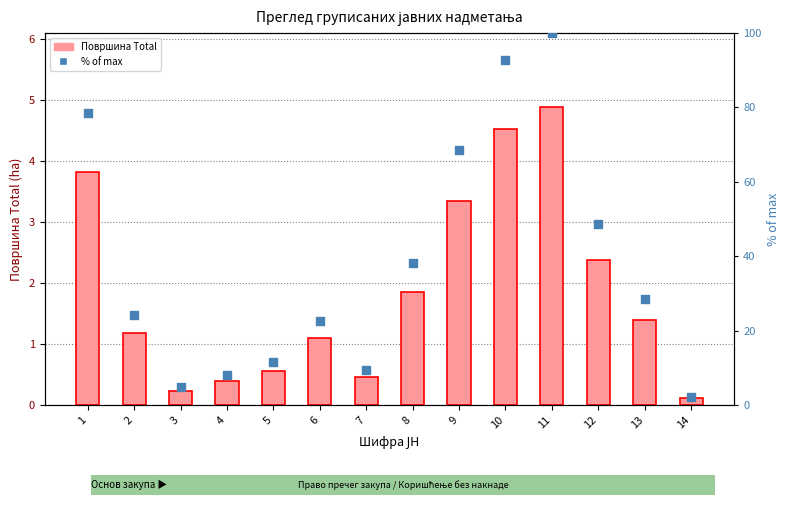

Is the value of % of max at 5 greater than the value of Површина Total at 9?

Yes